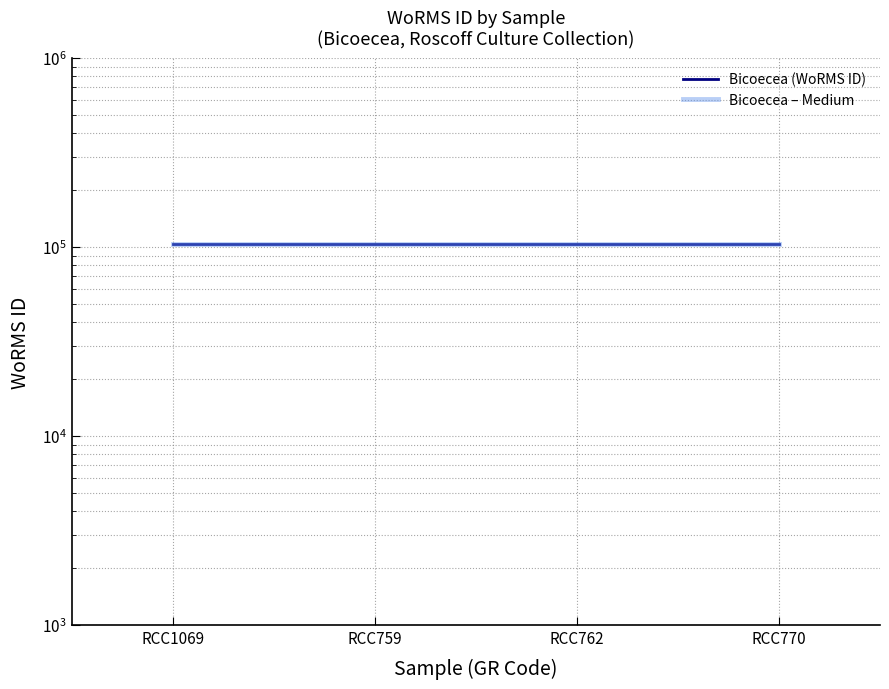

At which category is the sum across all series the highest?

RCC1069